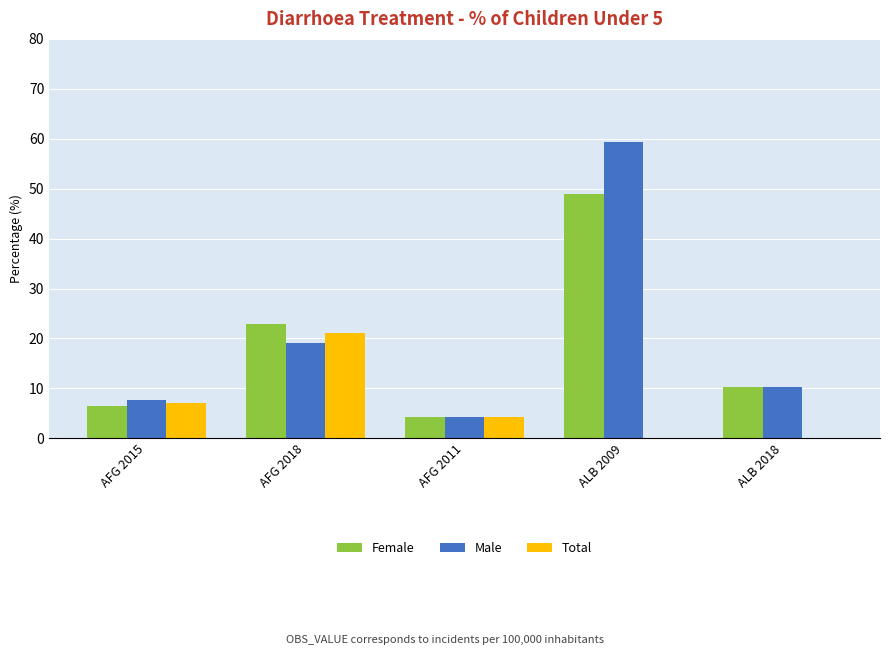

What is the sum of the Total values at ALB 2018 and AFG 2011?

4.3